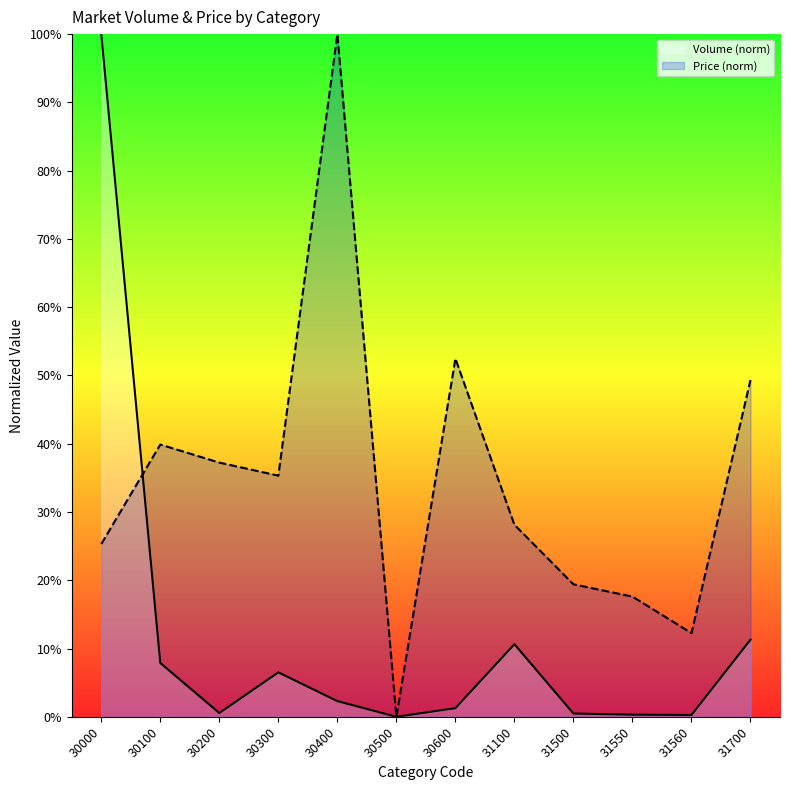

The value of Price (norm) at 30500 is -30.8. True or false?

False